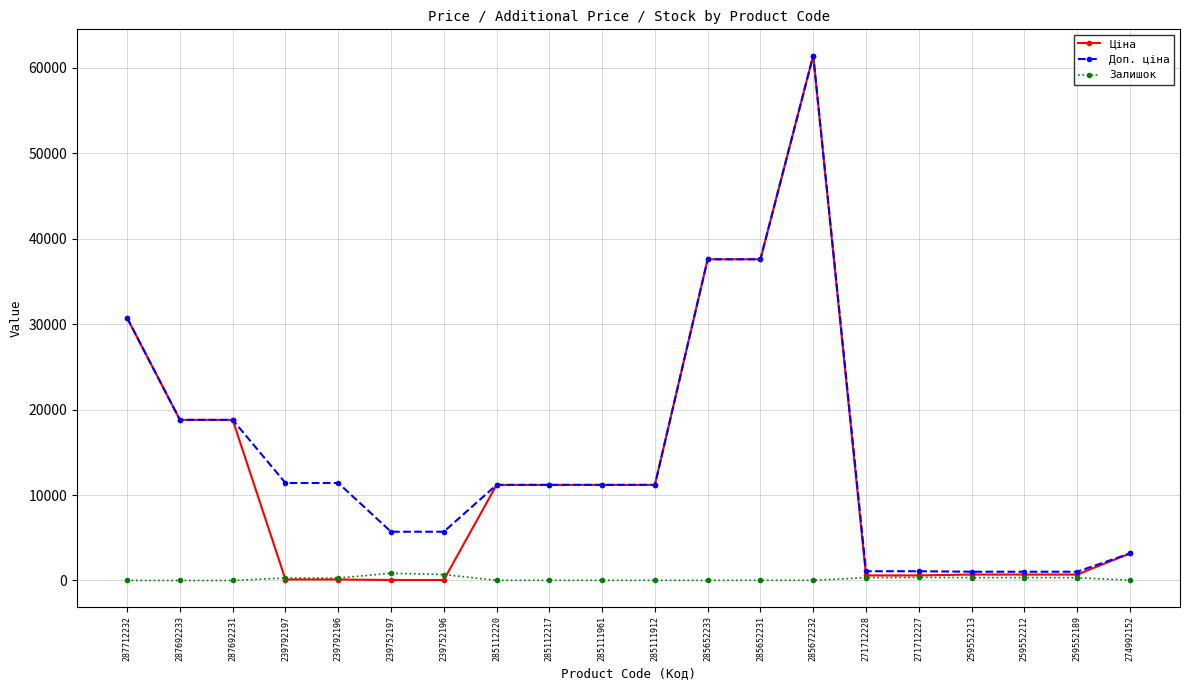

The Доп. ціна series shows 1652.8 at 239752197. True or false?

False